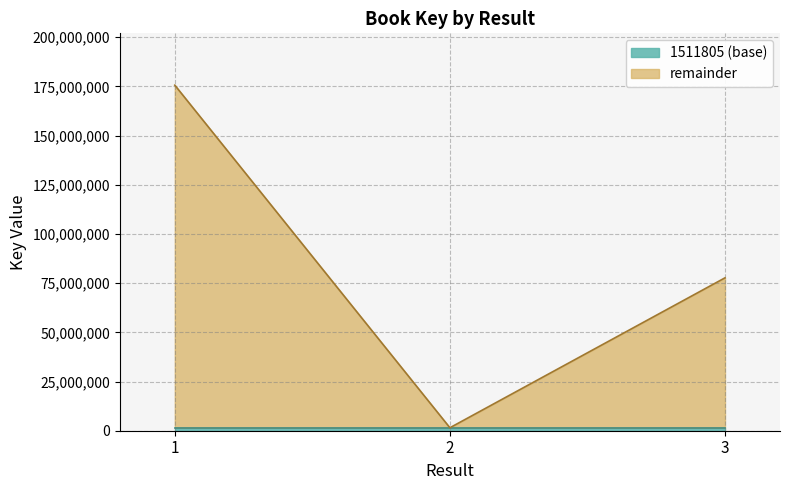

At which label does the data first exceed 77698546?

1